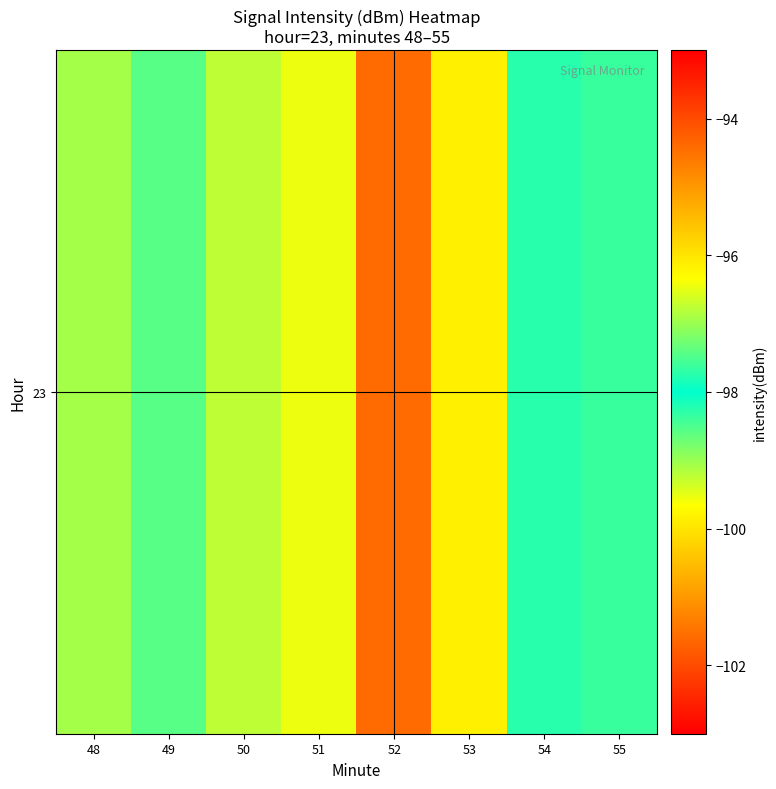

Rank the categories by value from lowest to highest.

48, 55, 54, 49, 50, 51, 53, 52